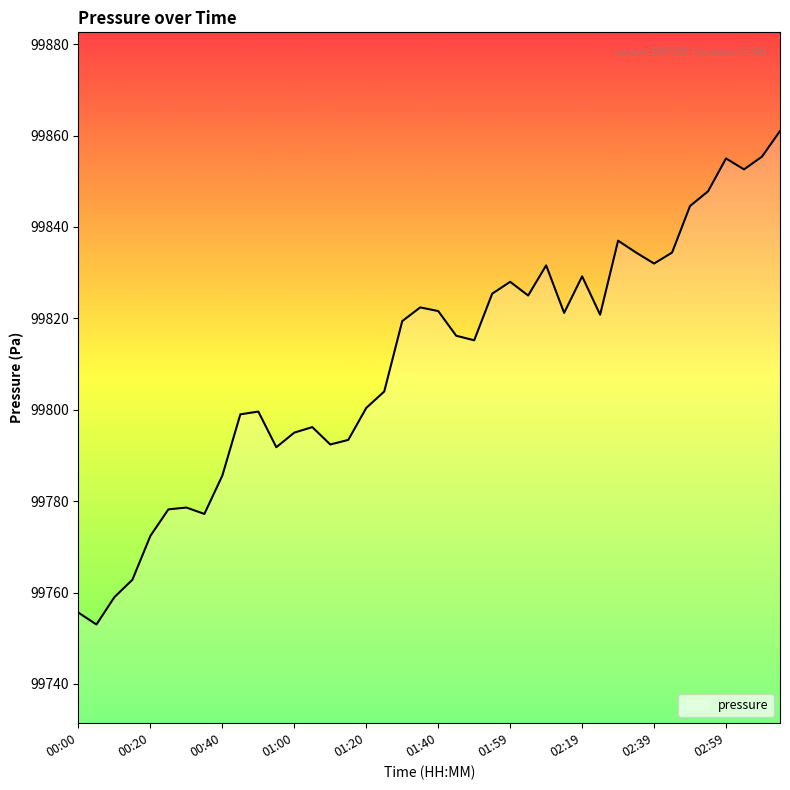

What is the minimum value shown in the chart?

99753.0